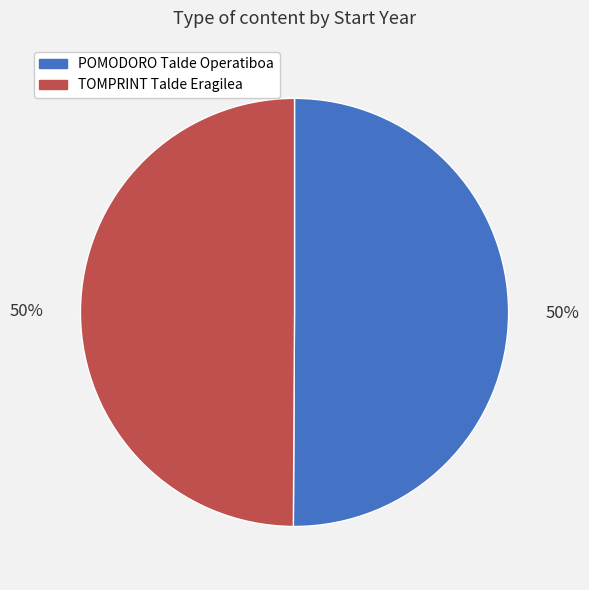

To the nearest percent, what is the average slice percentage?

50%